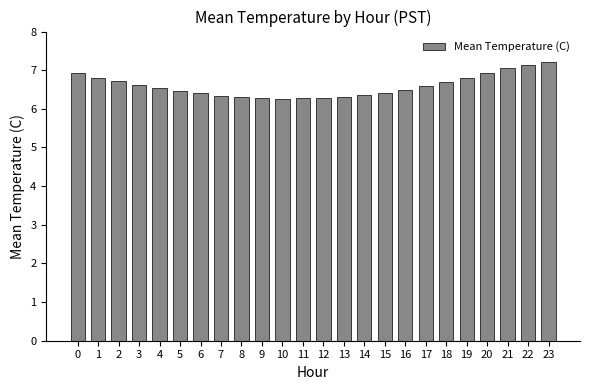

Which has a higher value, 15 or 18?

18